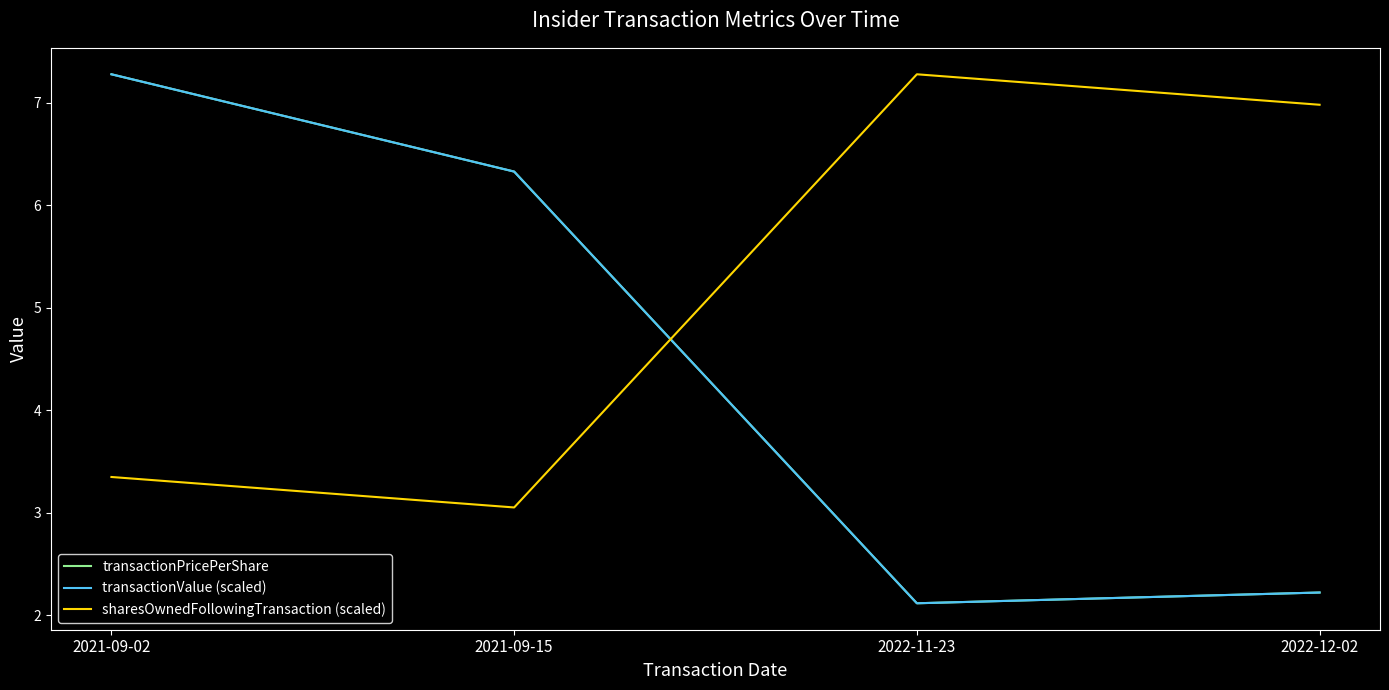

Where do transactionValue (scaled) and sharesOwnedFollowingTransaction (scaled) first cross each other?

2021-09-15 and 2022-11-23